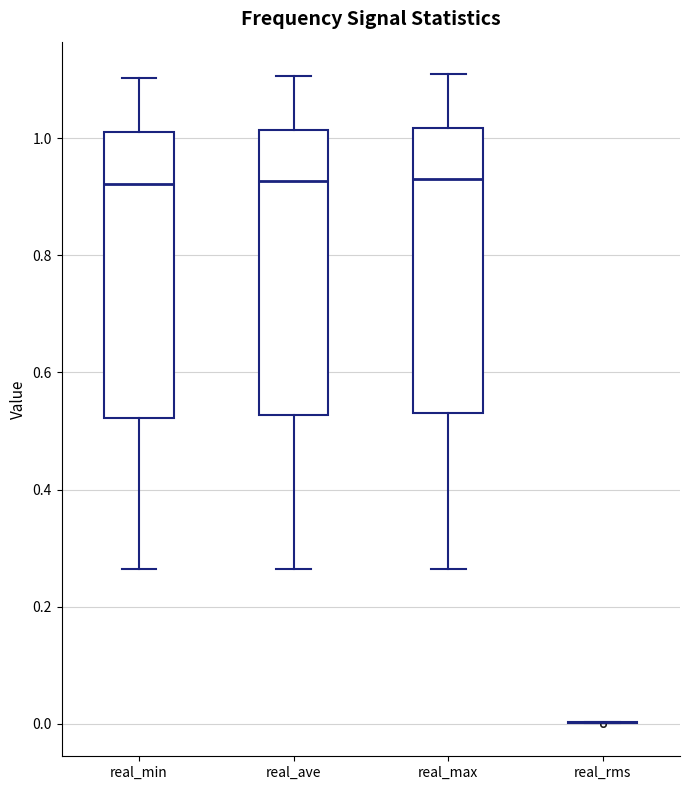

Where does the upper whisker of the box for real_min end on the y-axis? The values are not printed on the chart, so give them approximately, as read against the axis.

1.10